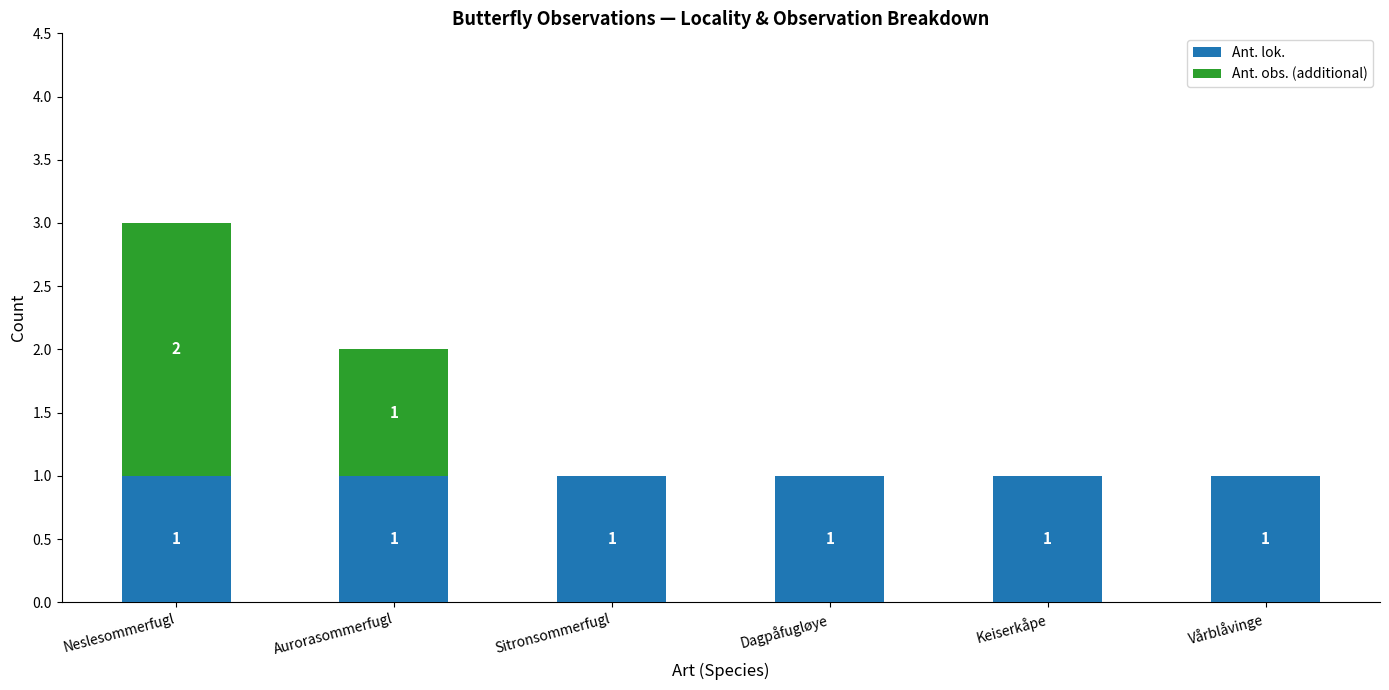

True or false: Ant. lok. has a value of 2 at Dagpåfugløye.

False